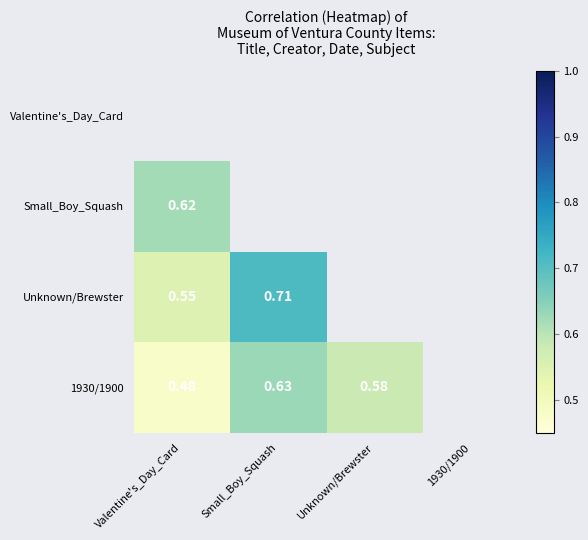

Which has a higher value, Valentine's_Day_Card or Unknown/Brewster?

Unknown/Brewster